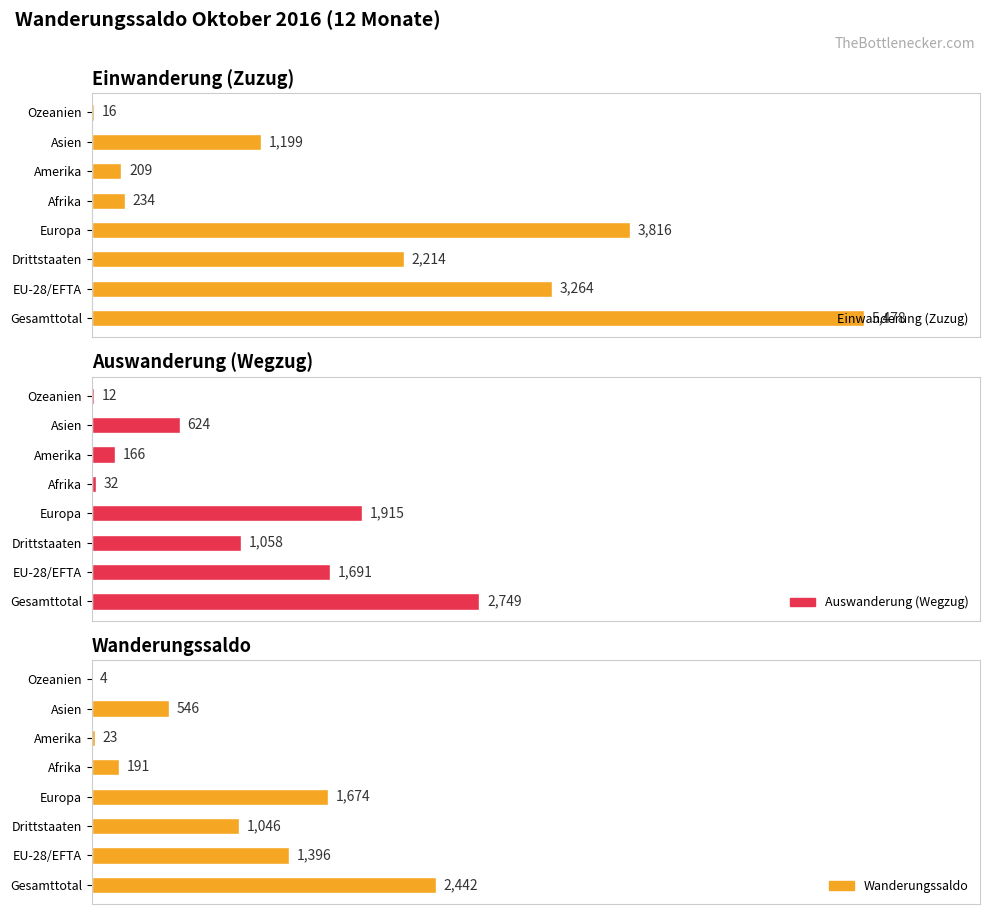

What is the maximum value for Auswanderung (Wegzug)?

2749